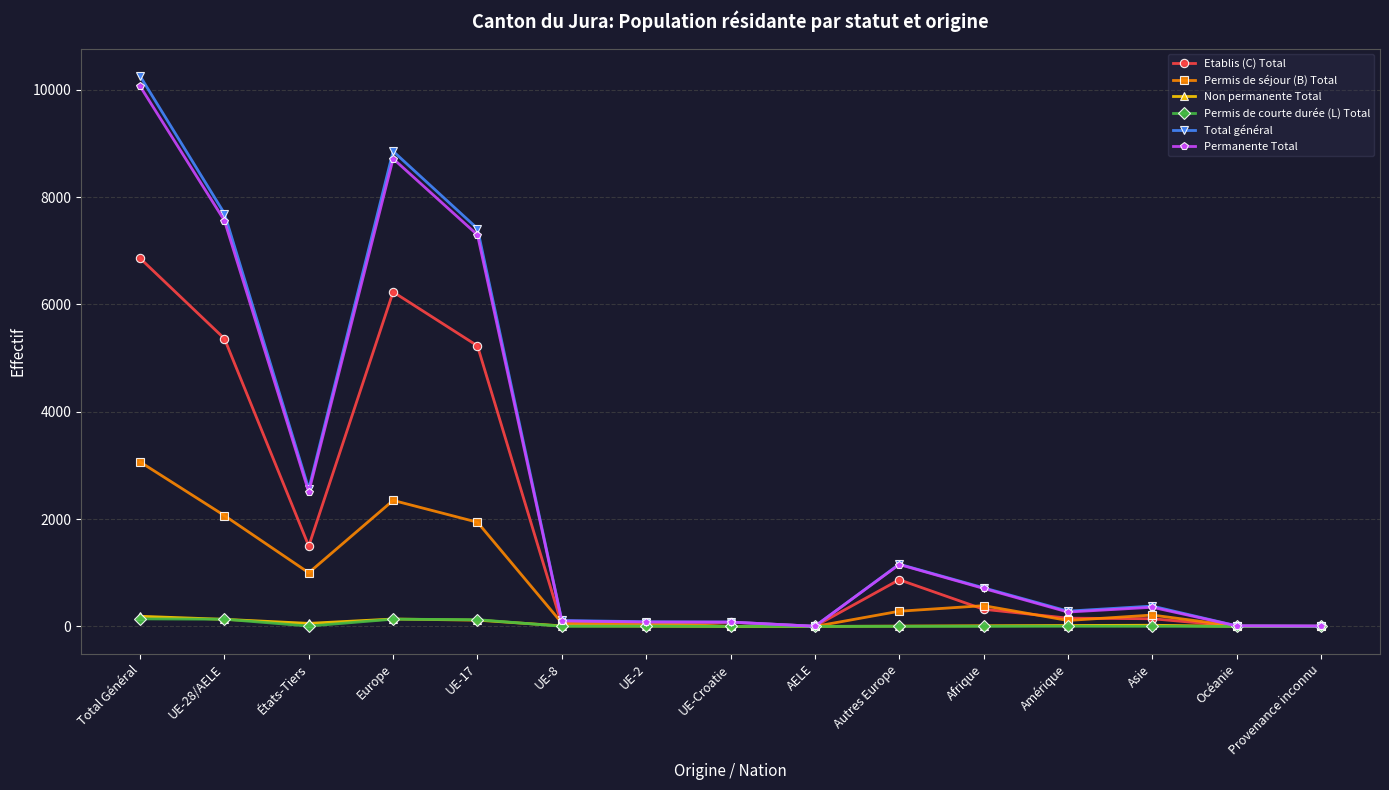

Where is Permanente Total nearest to the value 5036?

UE-17